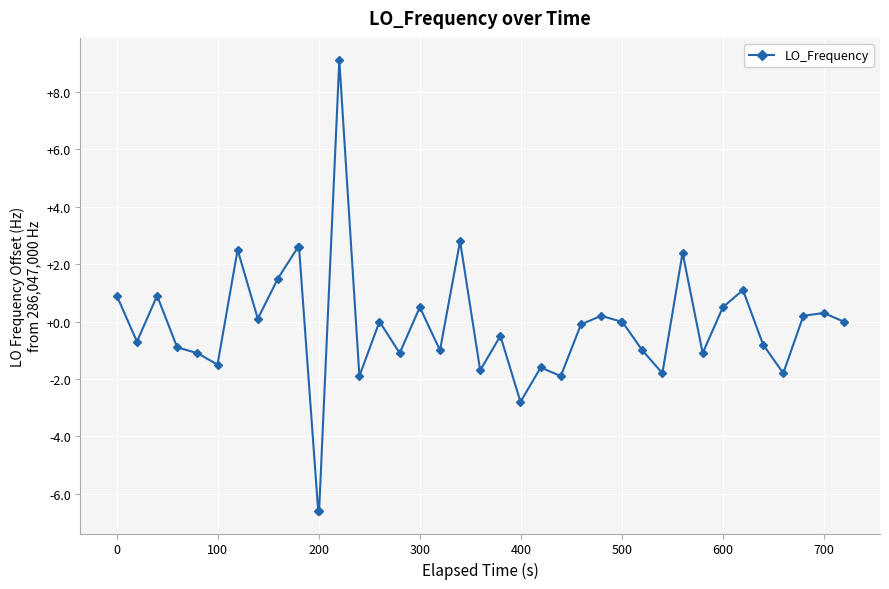

What is the minimum value shown in the chart?

-6.6